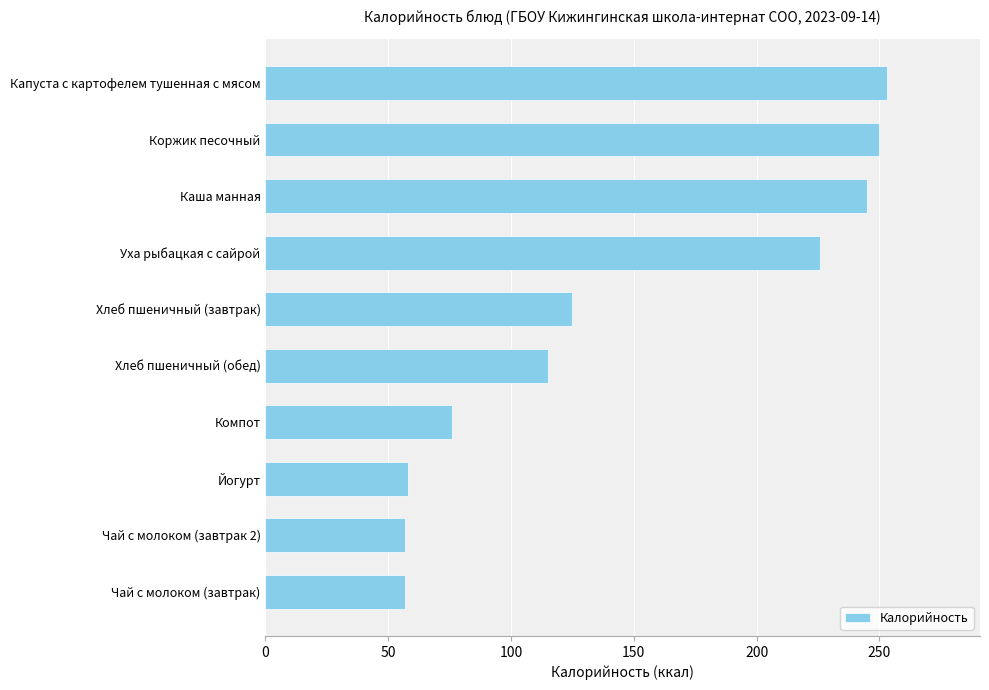

Count the number of categories in the chart.

10